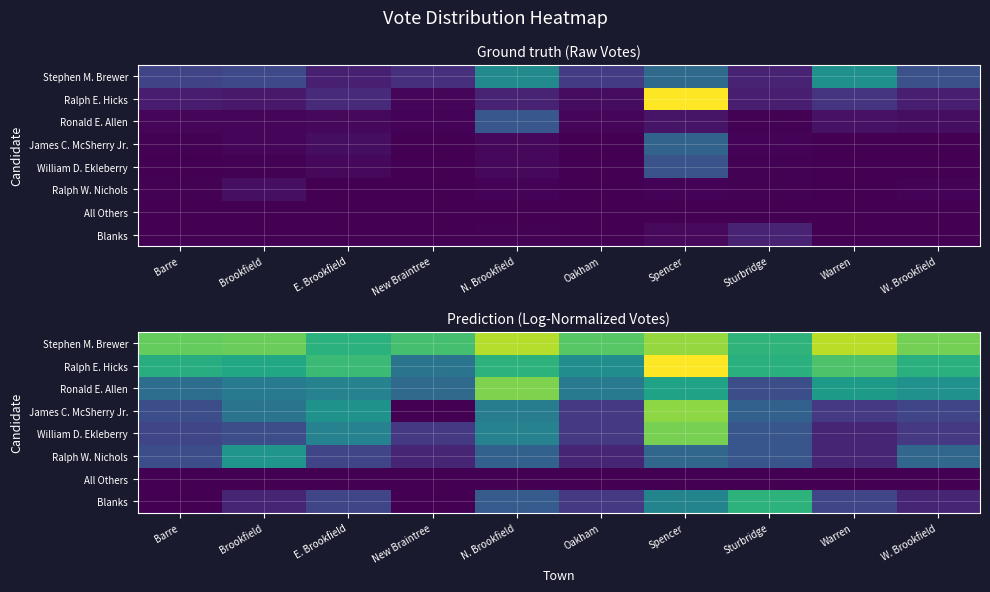

At how many categories does at least one series exceed 4?

10